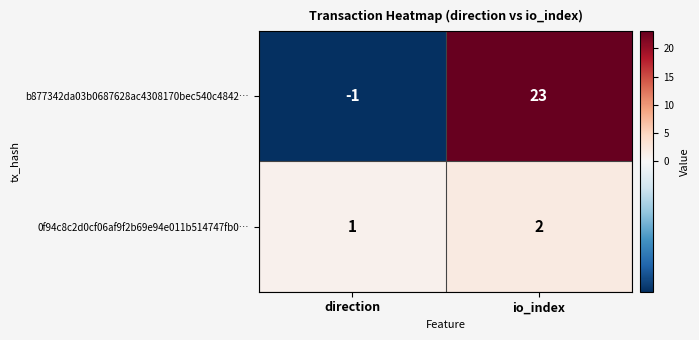

How many series are shown in this chart?

2